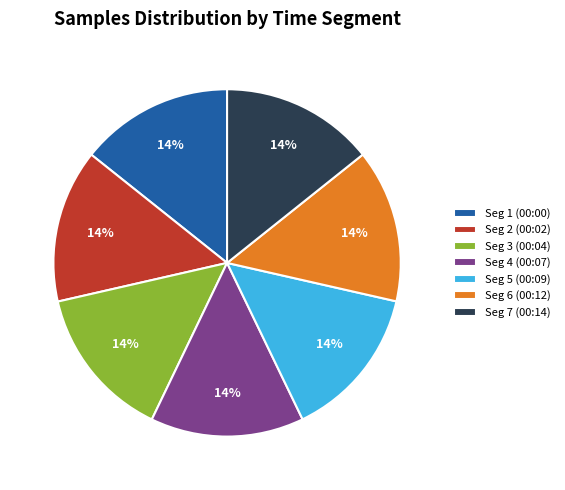

Is there a majority slice in this chart?

No